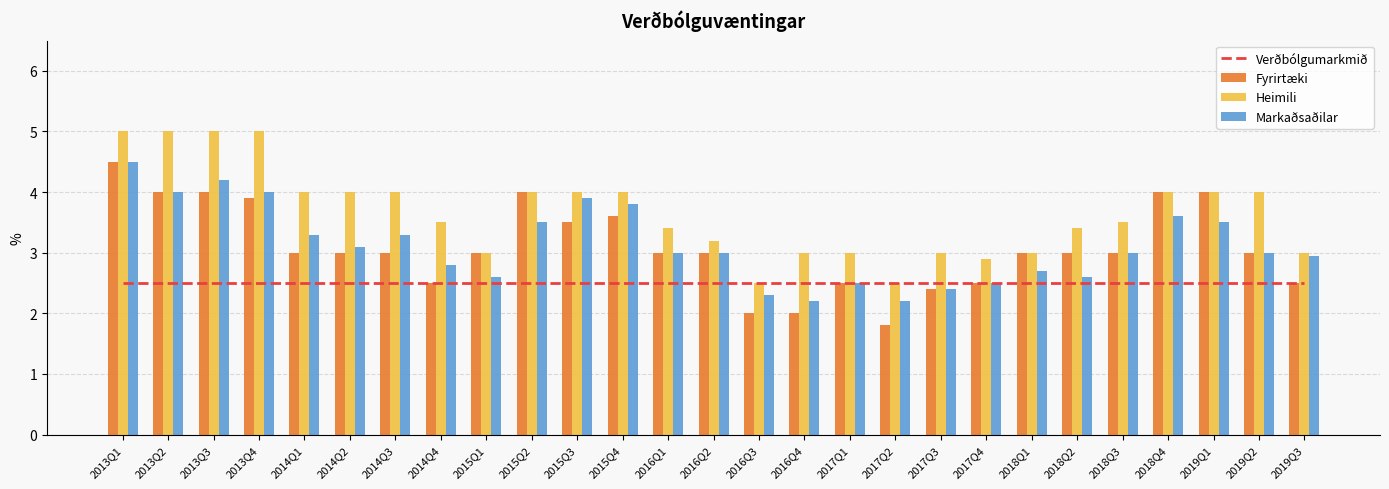

Rank the series at 2013Q1 from highest to lowest value.

Heimili, Fyrirtæki, Markaðsaðilar, Verðbólgumarkmið